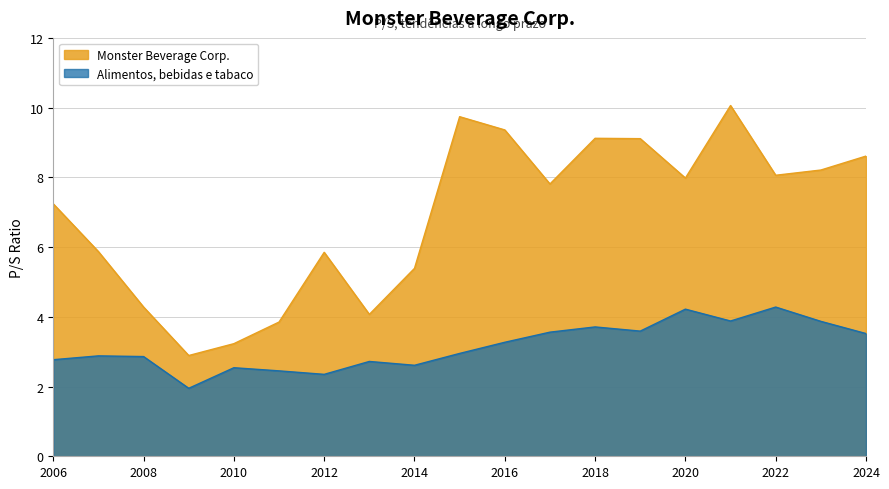

True or false: Monster Beverage Corp. and Alimentos, bebidas e tabaco cross at least once.

False